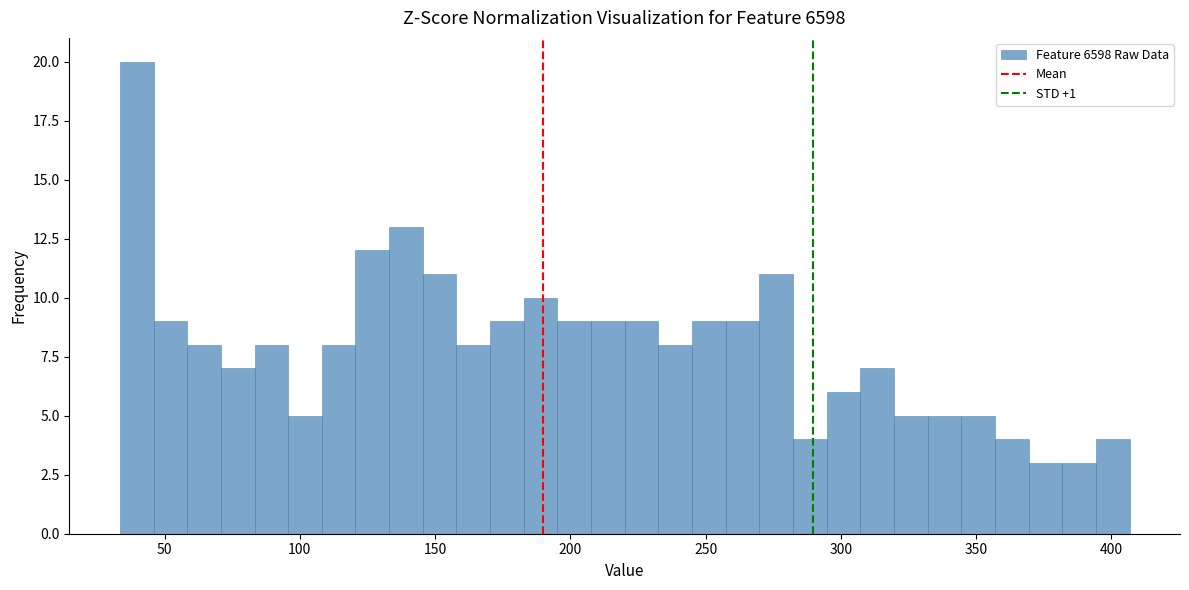

Read against the x-axis, roughly where is the centre of the tallest bar?

40